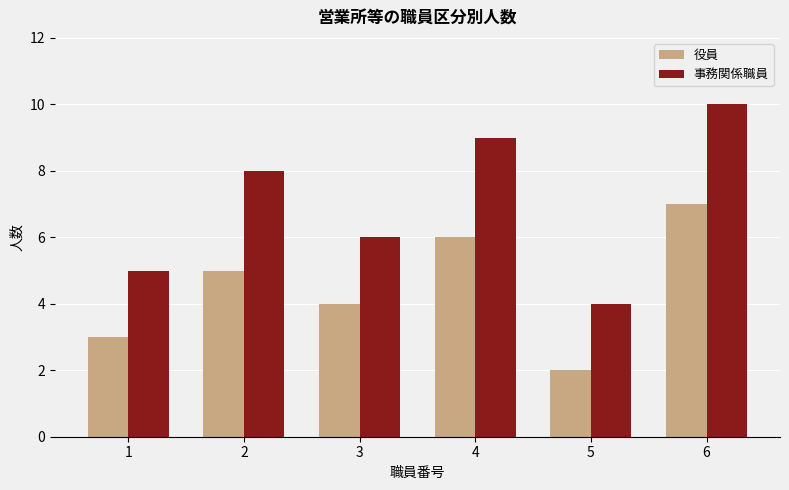

Is the value of 役員 at 5 greater than the value of 事務関係職員 at 5?

No